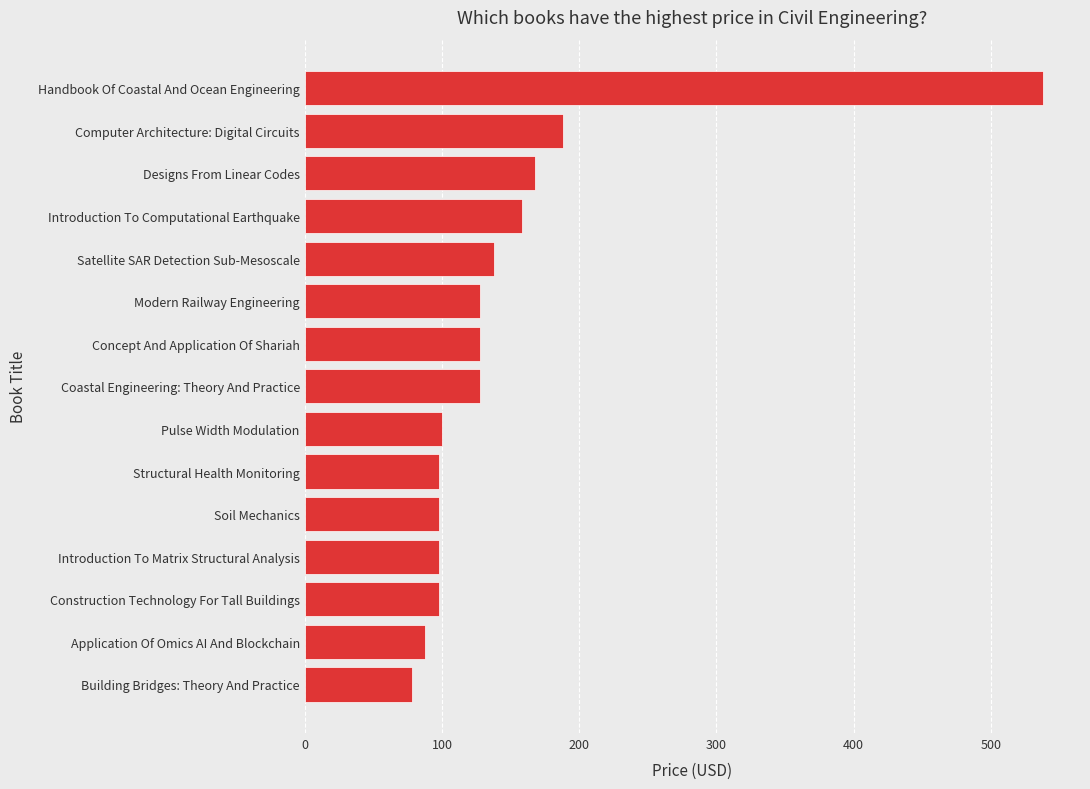

Where is the data nearest to the value 308?

Computer Architecture: Digital Circuits